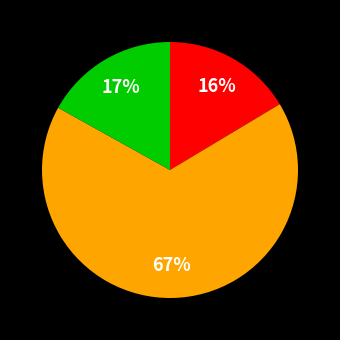

Is there a majority slice in this chart?

Yes